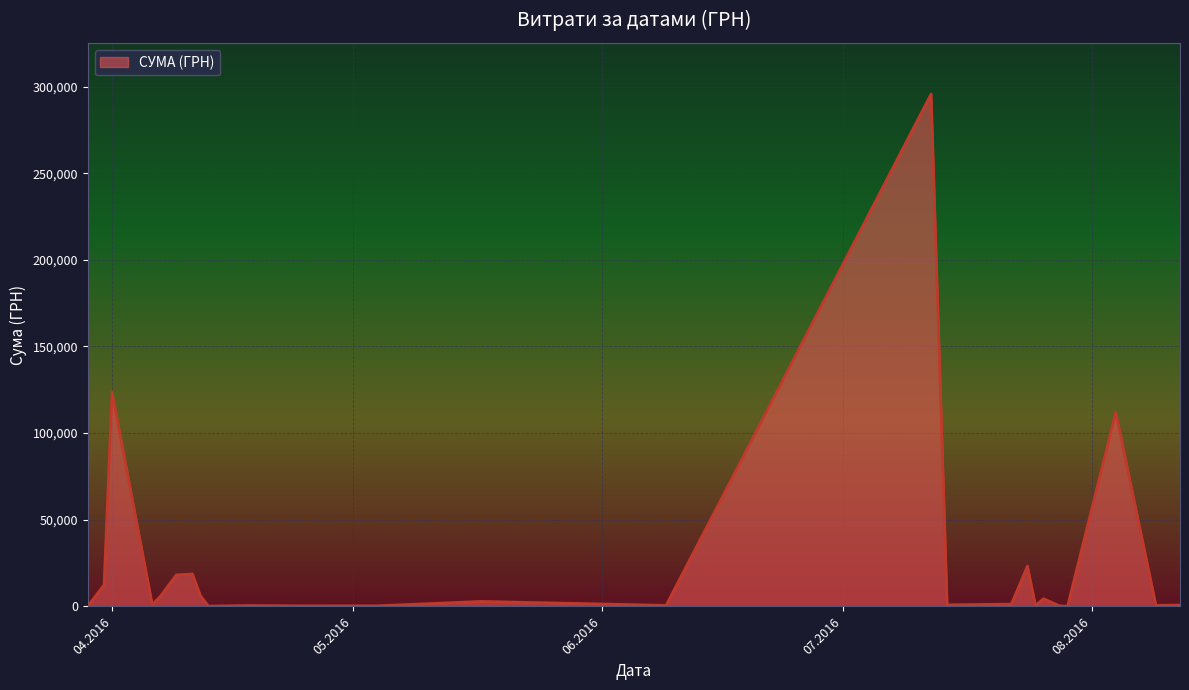

What is the greatest value displayed?

295638.6